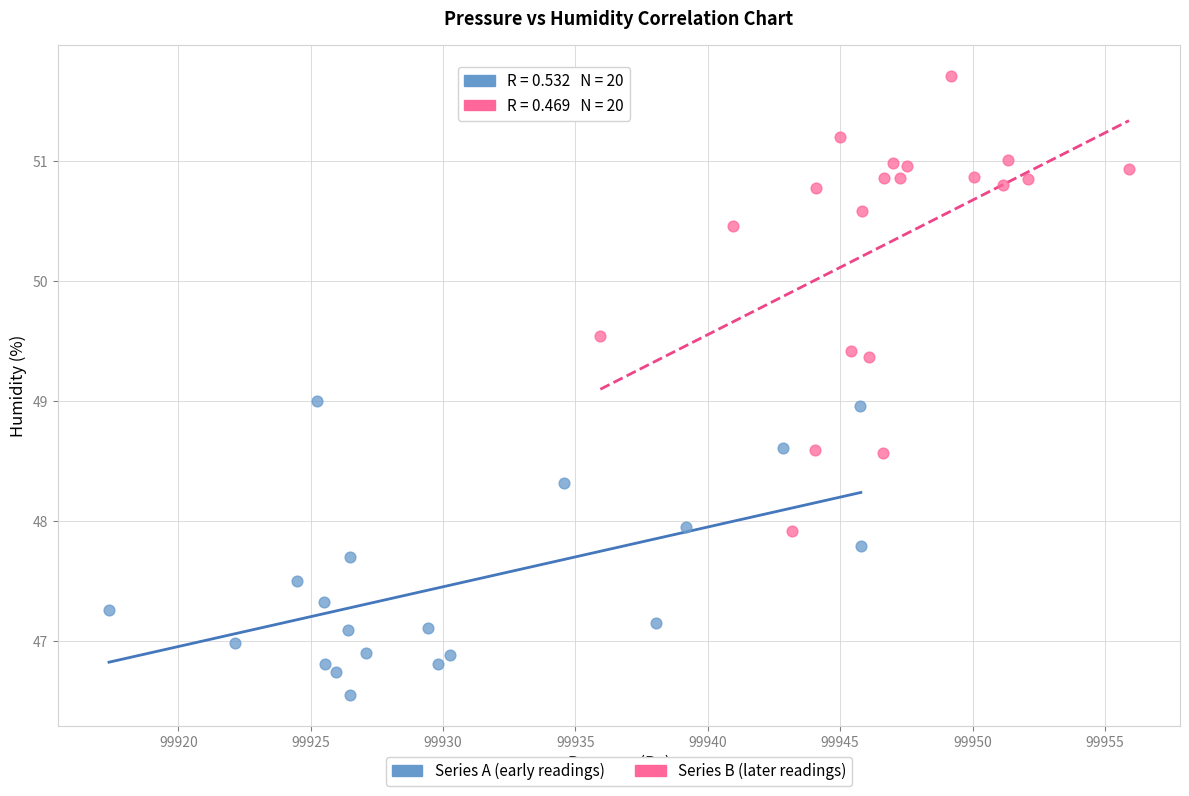

Which series reaches the minimum Y coordinate?

Series A (early readings)